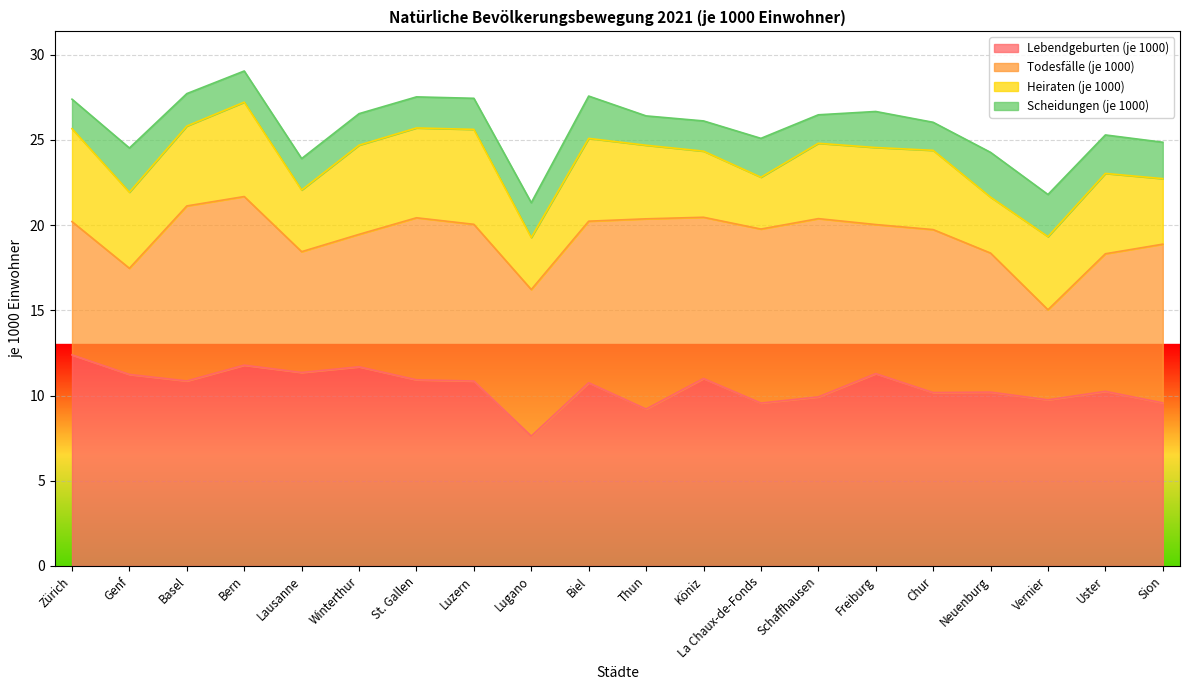

Which series has the widest spread of values?

Todesfälle (je 1000)